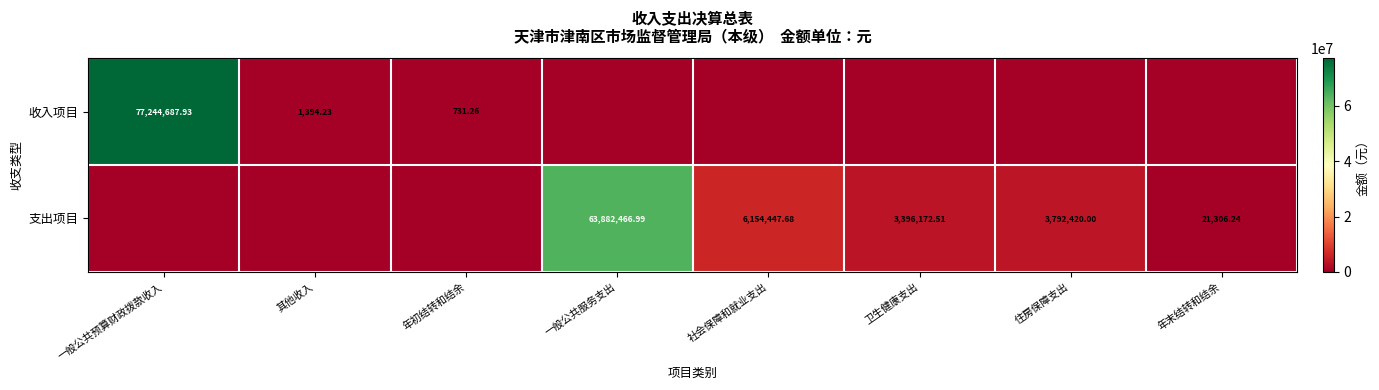

The value of 支出项目 at 年初结转和结余 is -32715730.5. True or false?

False